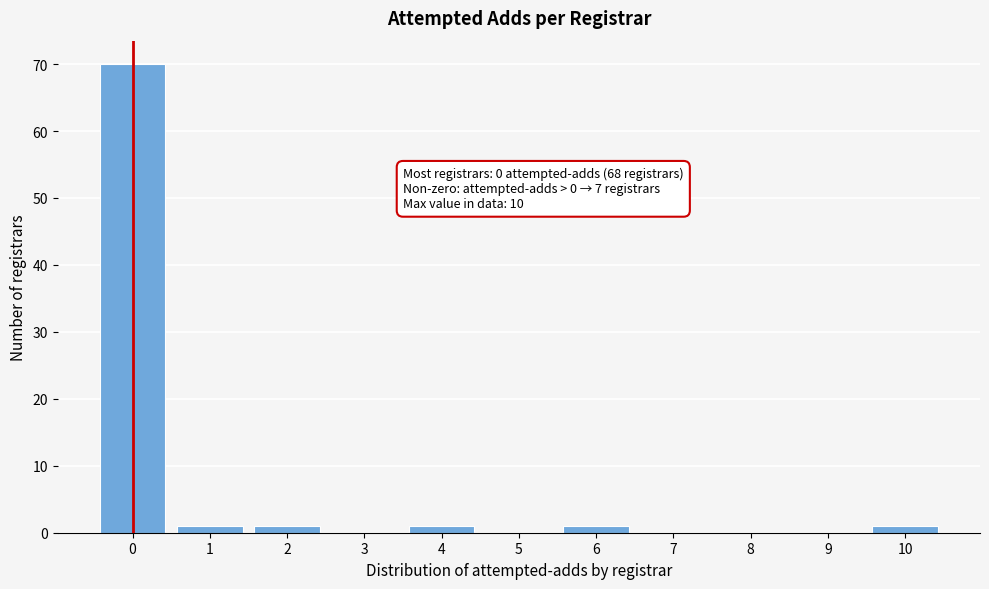

What is the change in value from 0 to 7?

-70